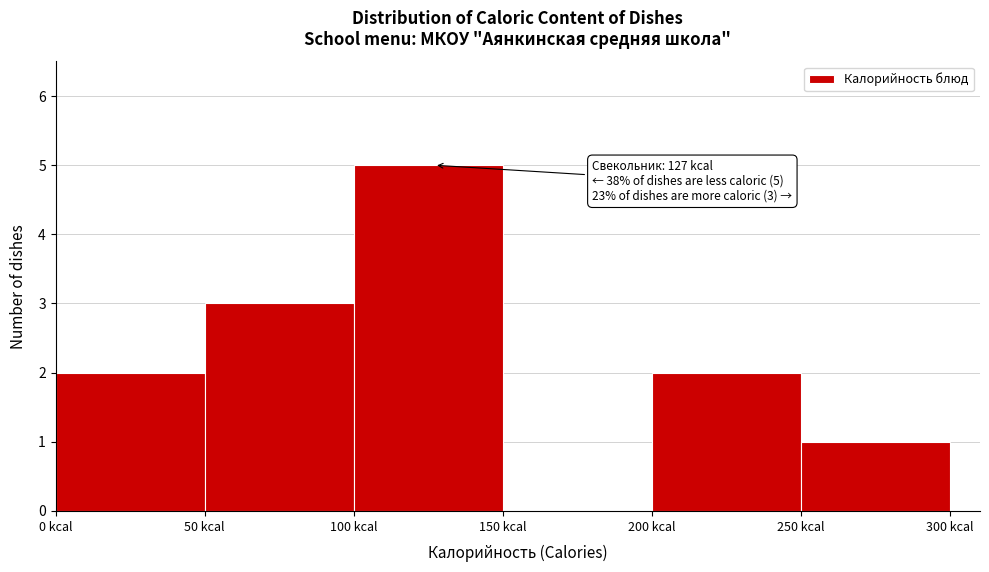

Over which range of the x-axis is the bar tallest?

100 to 150